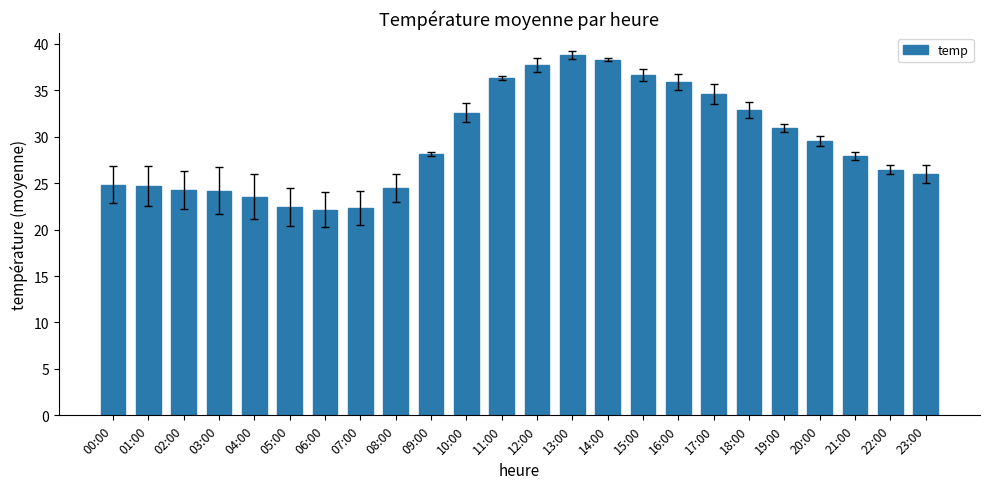

What is the maximum value shown in the chart?

38.8